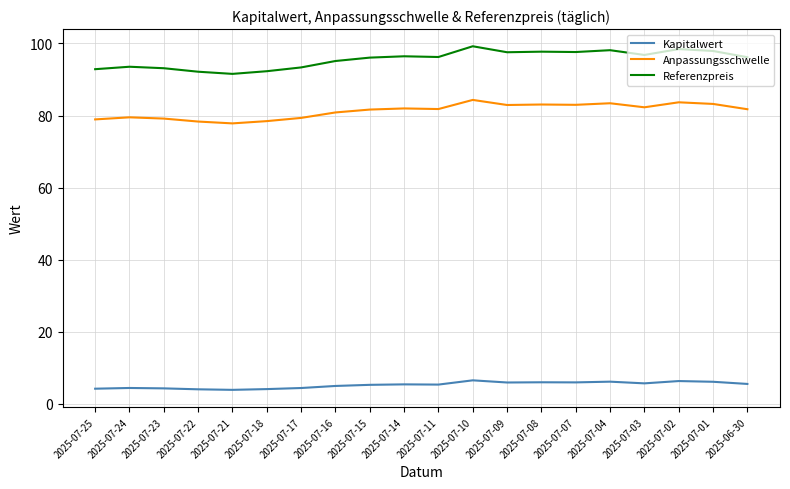

What is the difference between the highest and lowest values at 2025-07-18?

88.2